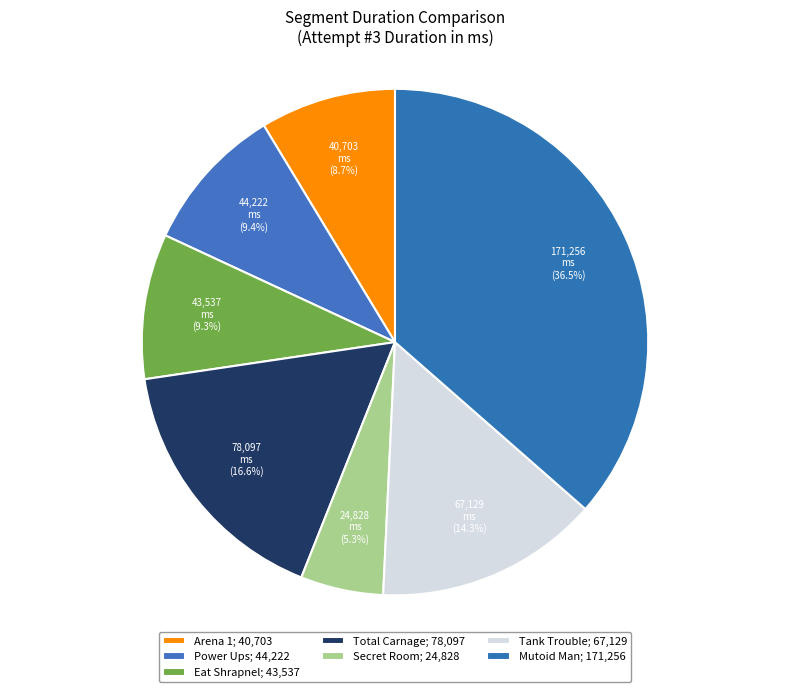

How many segments does this pie chart have?

7